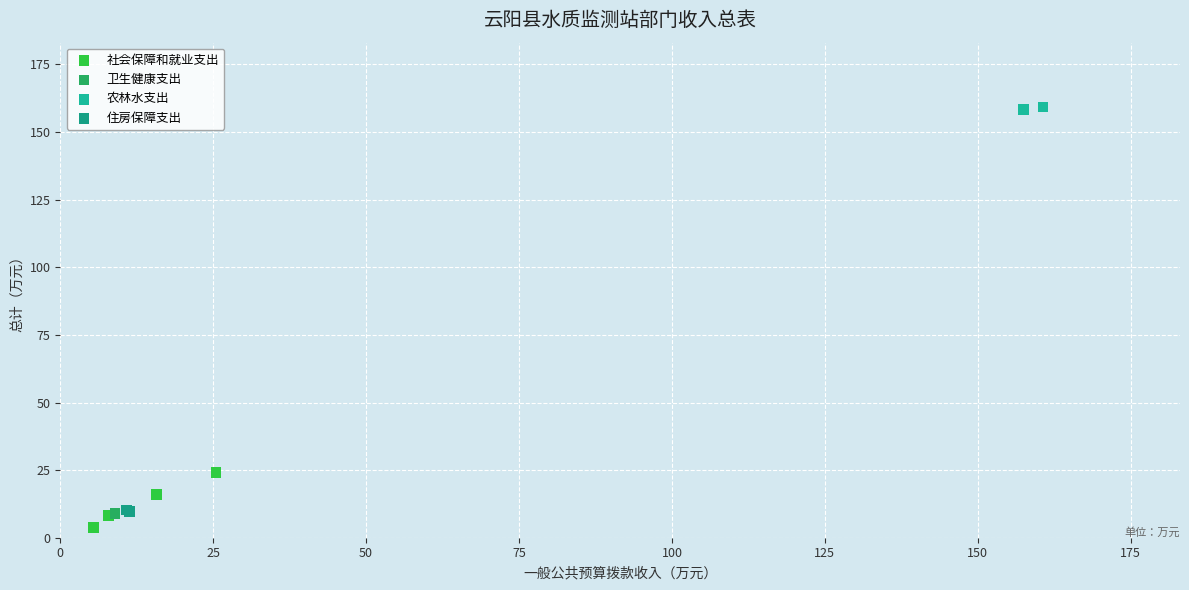

Which series reaches the minimum Y coordinate?

社会保障和就业支出